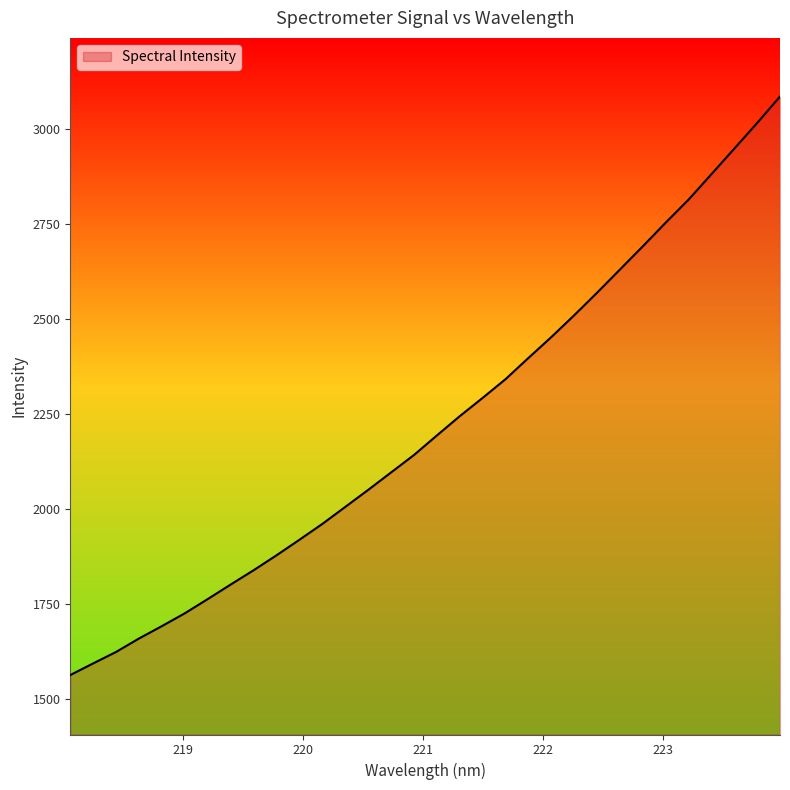

What is the greatest value displayed?

3085.6